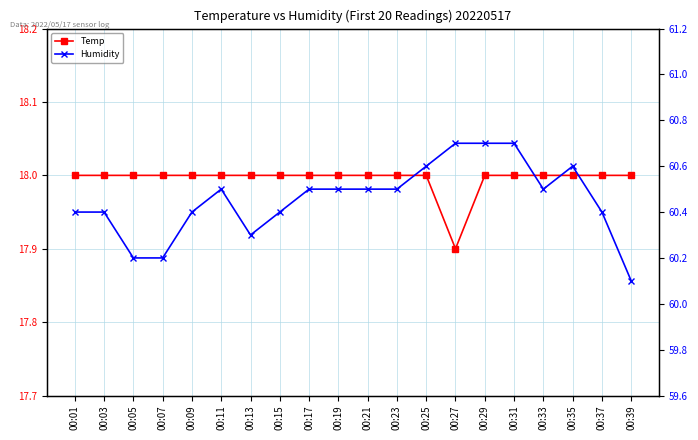

The Temp series shows 18.0 at 00:03. True or false?

True